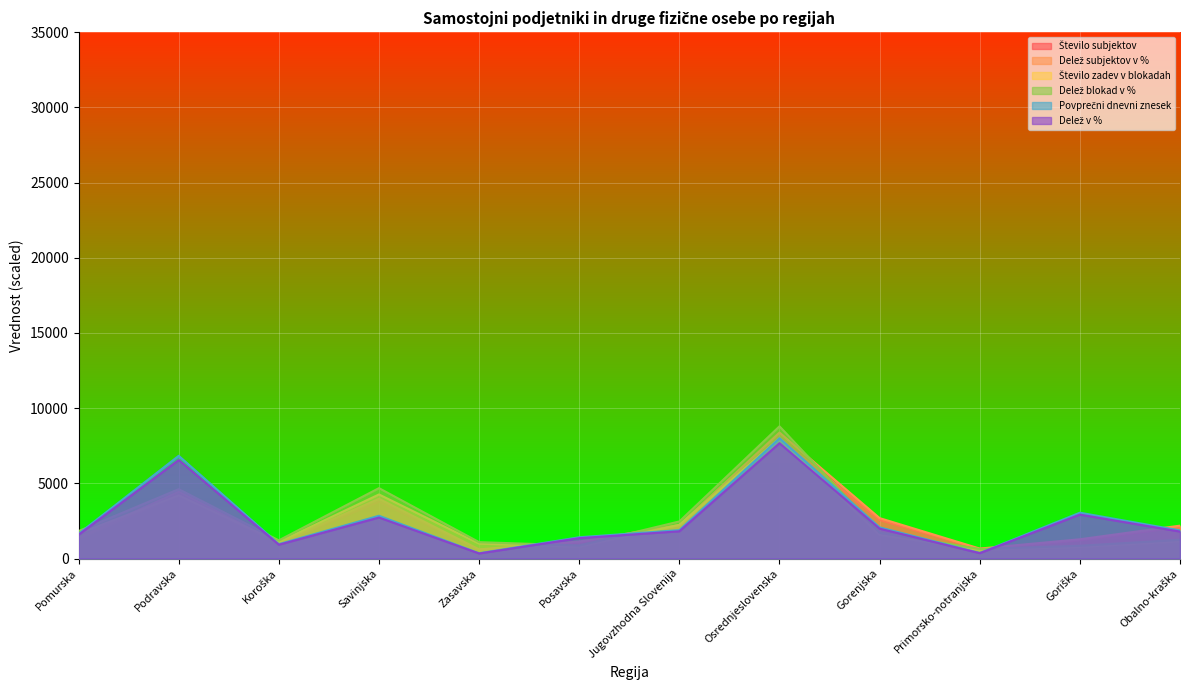

What are all the series names shown in the legend?

Število subjektov, Delež subjektov v %, Število zadev v blokadah, Delež blokad v %, Povprečni dnevni znesek, Delež v %